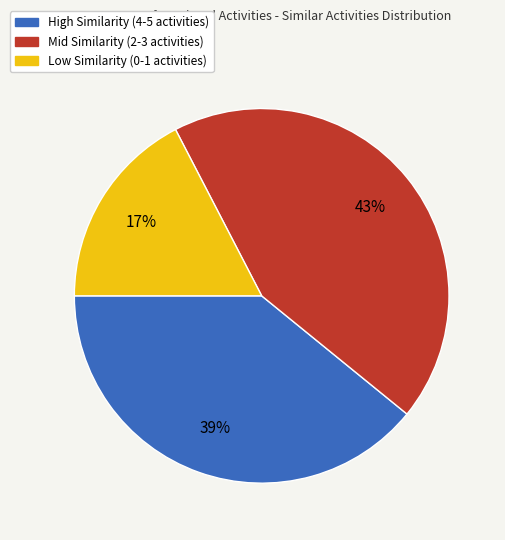

Is there a majority slice in this chart?

No